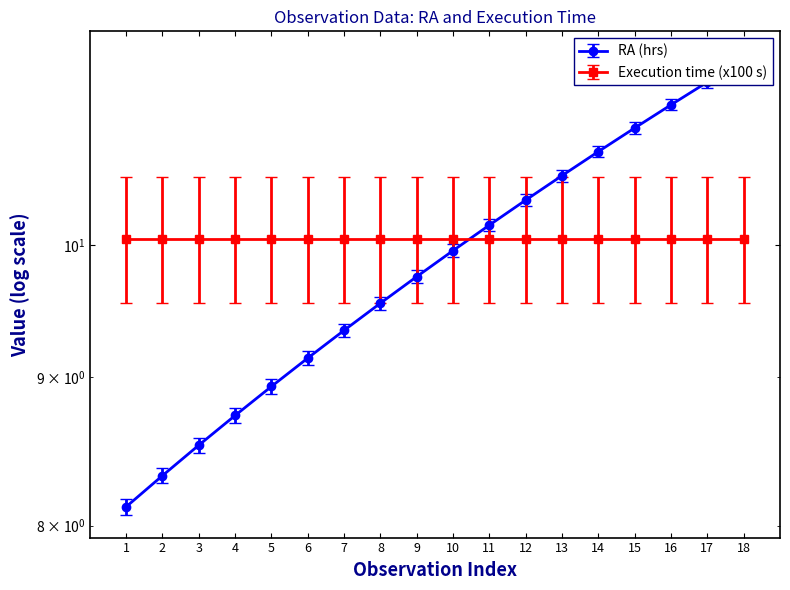

Where does the data first go above 9?

6